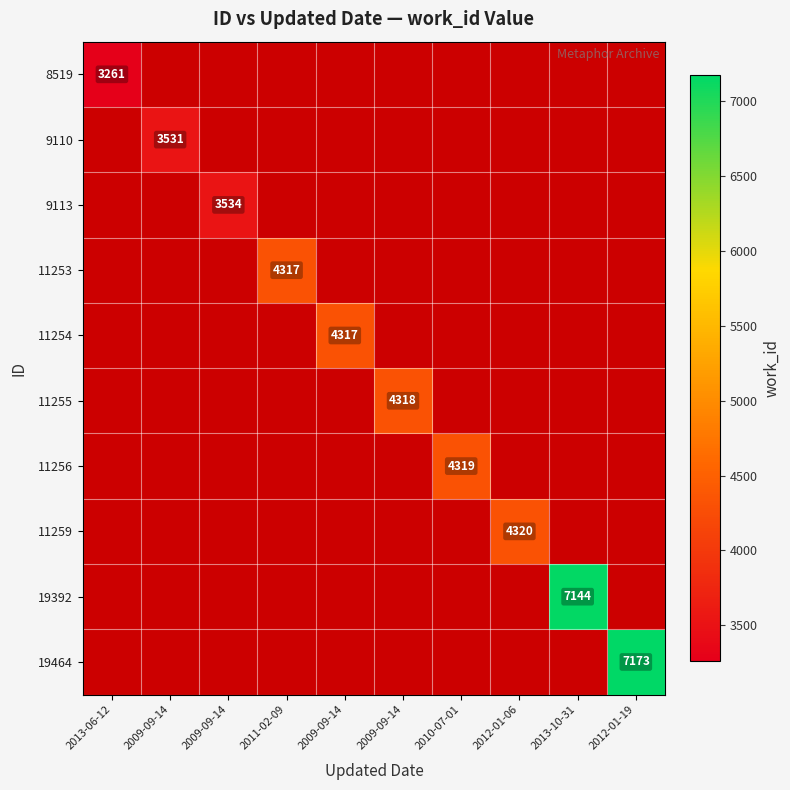

What is the smallest value displayed?

3261.0